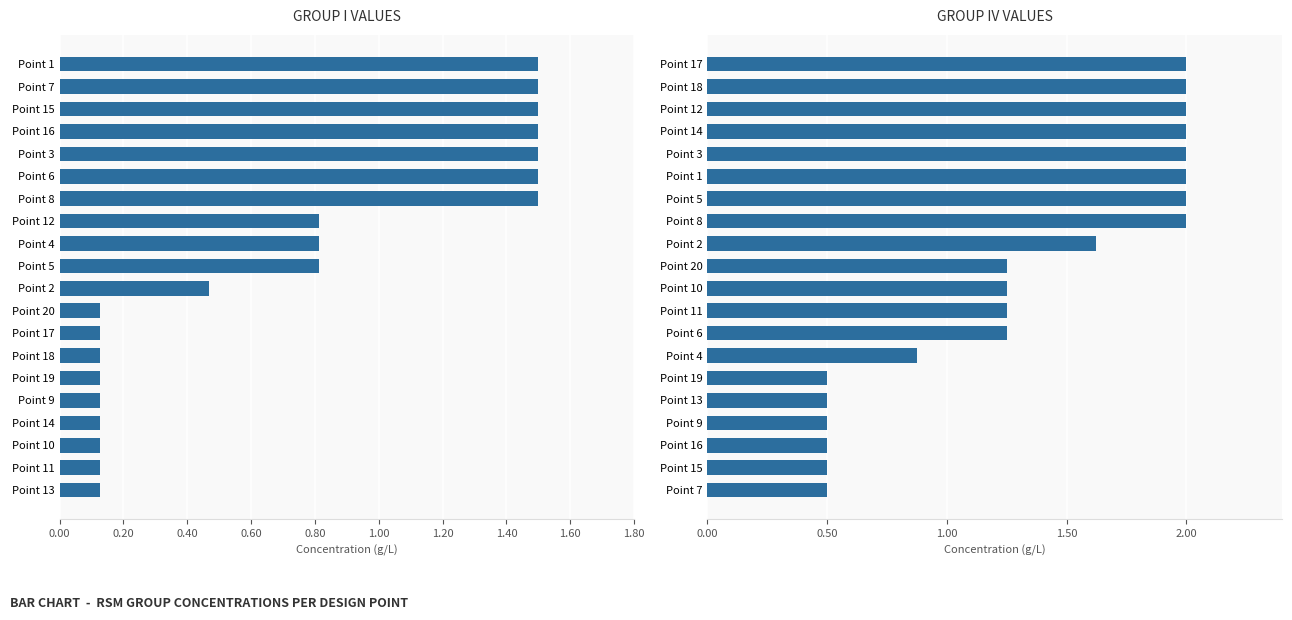

Read the Group IV value at Point 13.

0.5